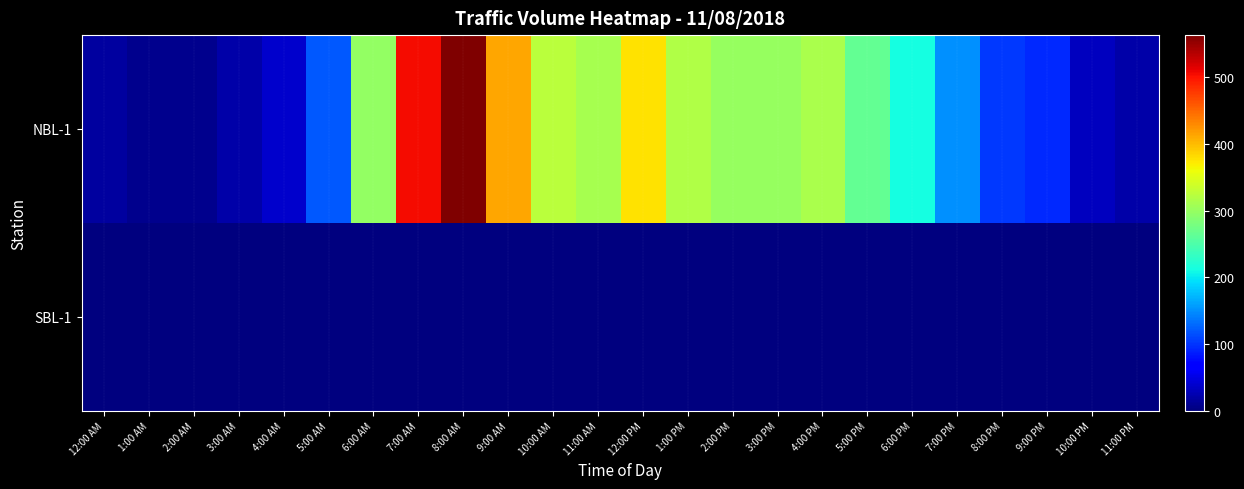

How many data points does each series have?

24